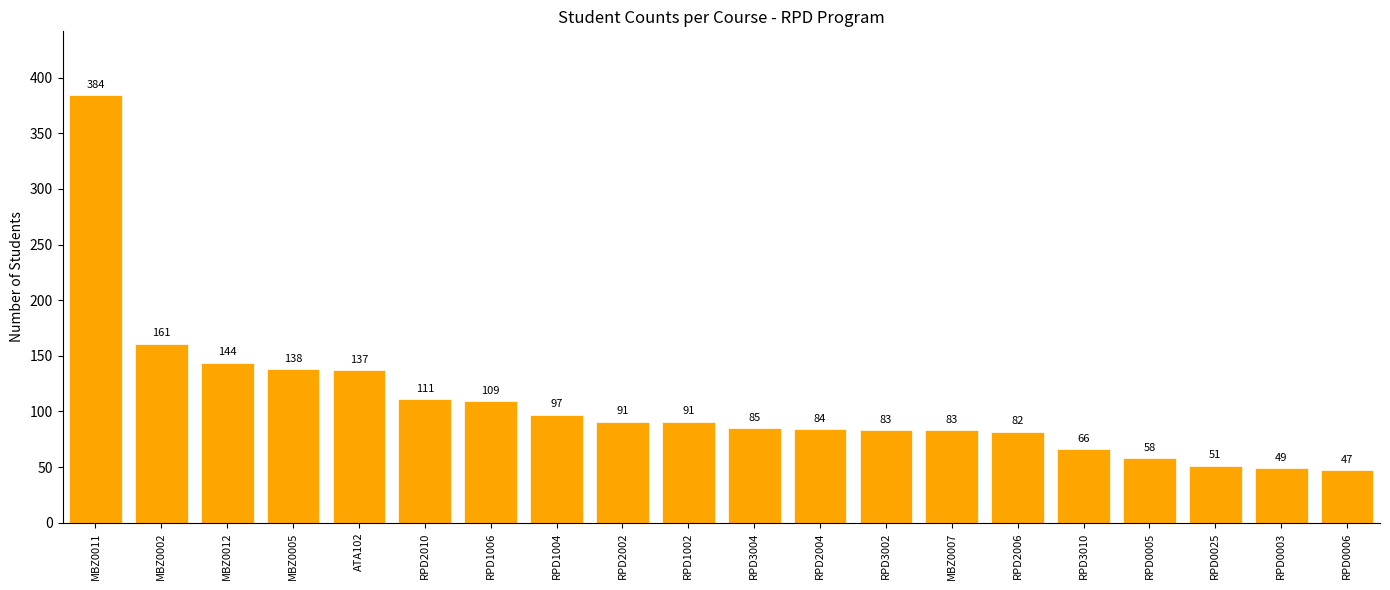

What is the sum of all values?

2151